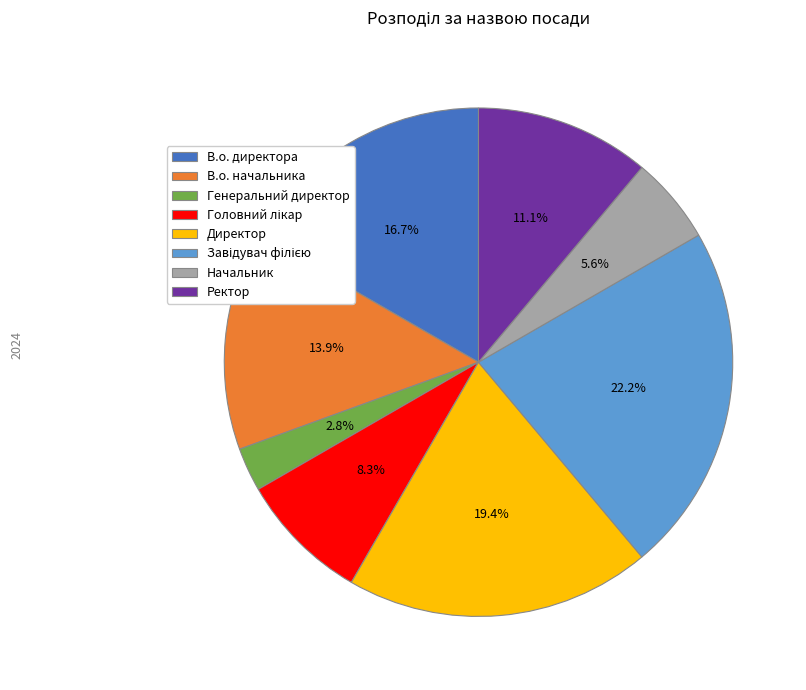

How many segments does this pie chart have?

8